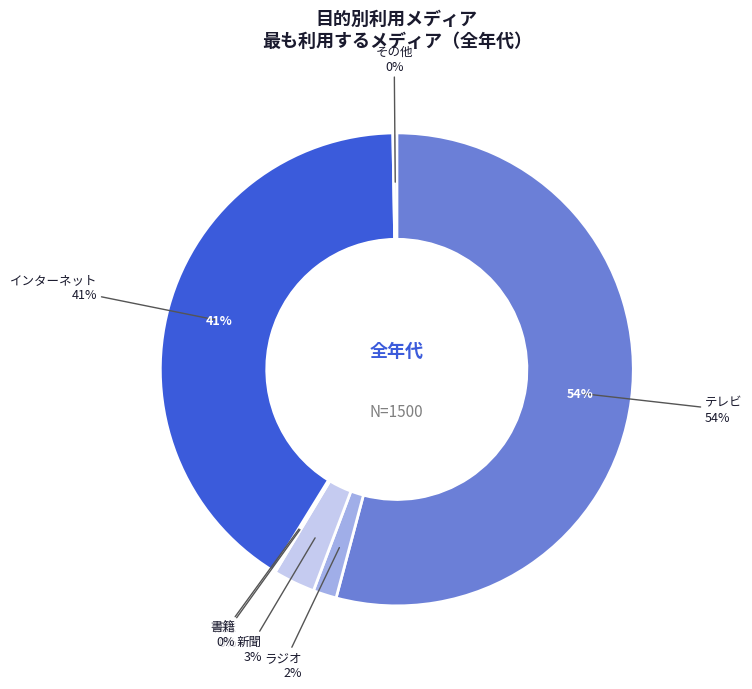

To the nearest percent, what is the difference between the 書籍 and ラジオ slice percentages?

1%